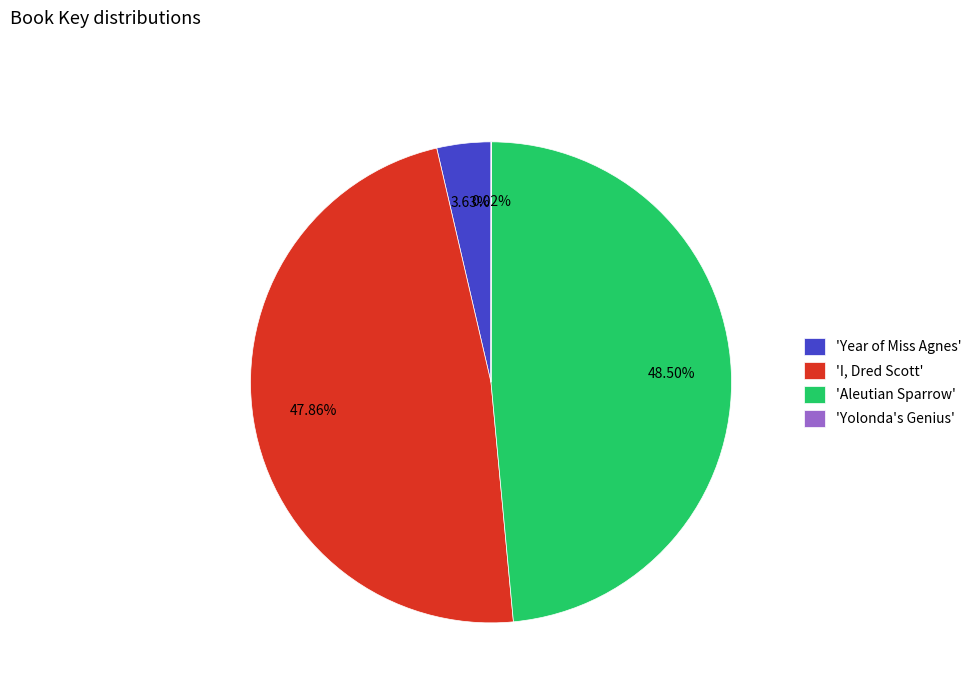

Which has a higher value, 'Aleutian Sparrow' or 'I, Dred Scott'?

'Aleutian Sparrow'